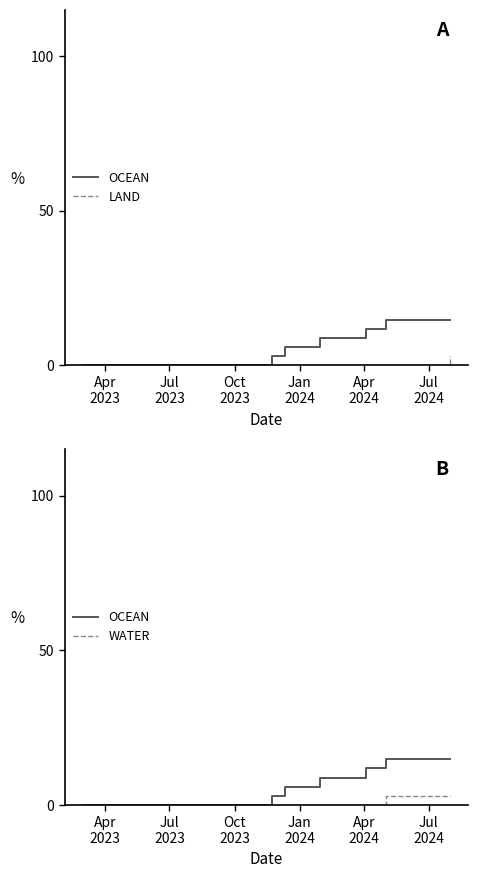

True or false: OCEAN and LAND intersect in this chart.

False